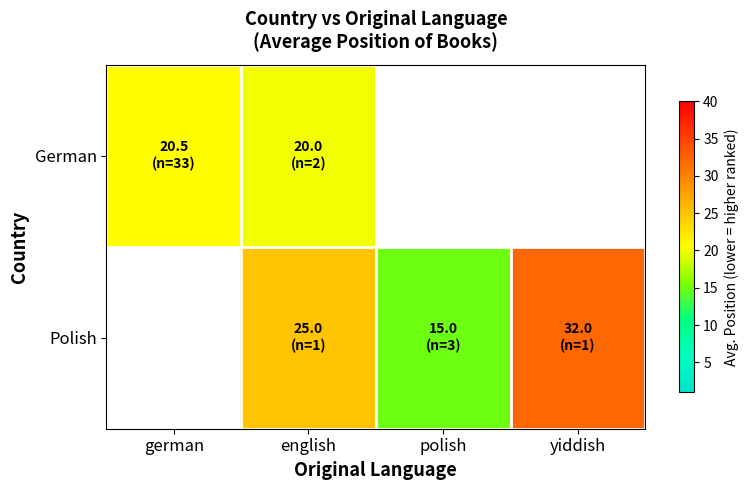

The German series shows 20.5 at german. True or false?

True